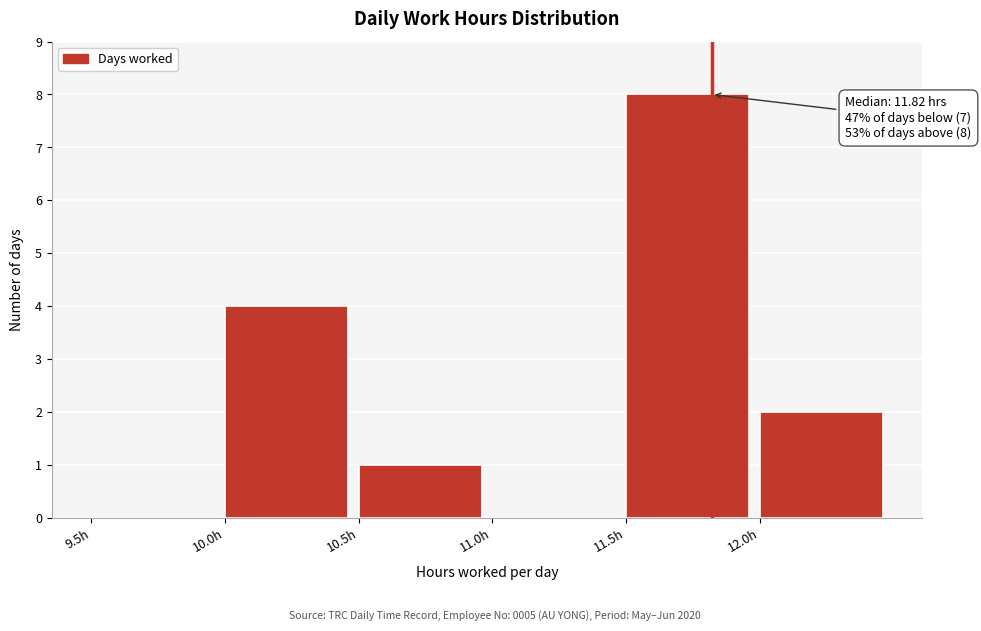

Over which range of the x-axis is the bar tallest?

11.5 to 12.0